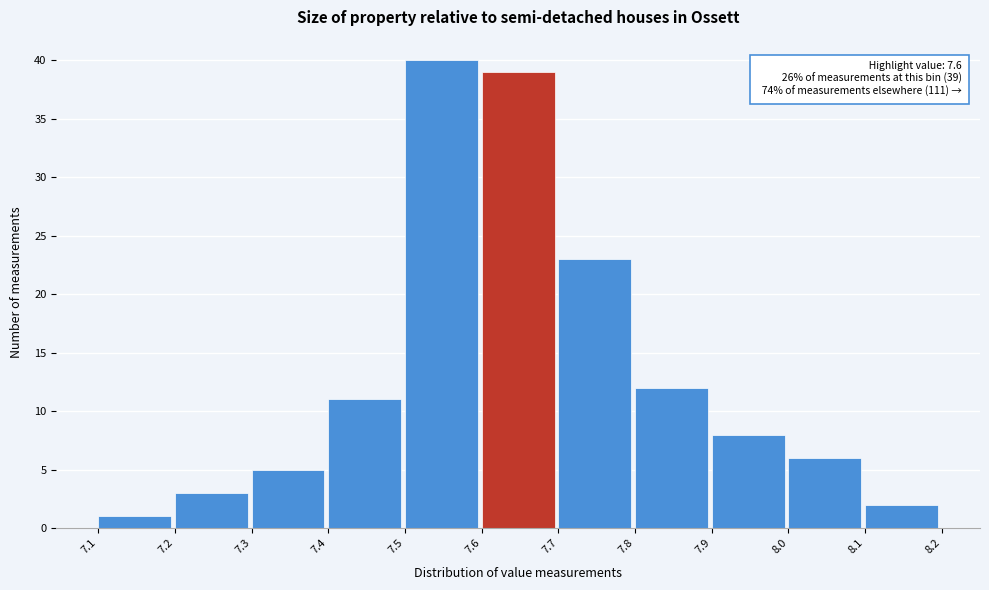

Which range on the x-axis has the tallest bar?

7.5 to 7.6